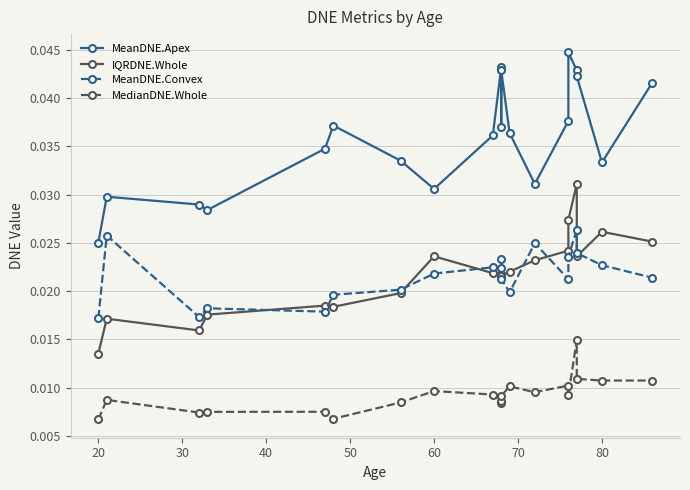

True or false: IQRDNE.Whole and MedianDNE.Whole cross at least once.

False